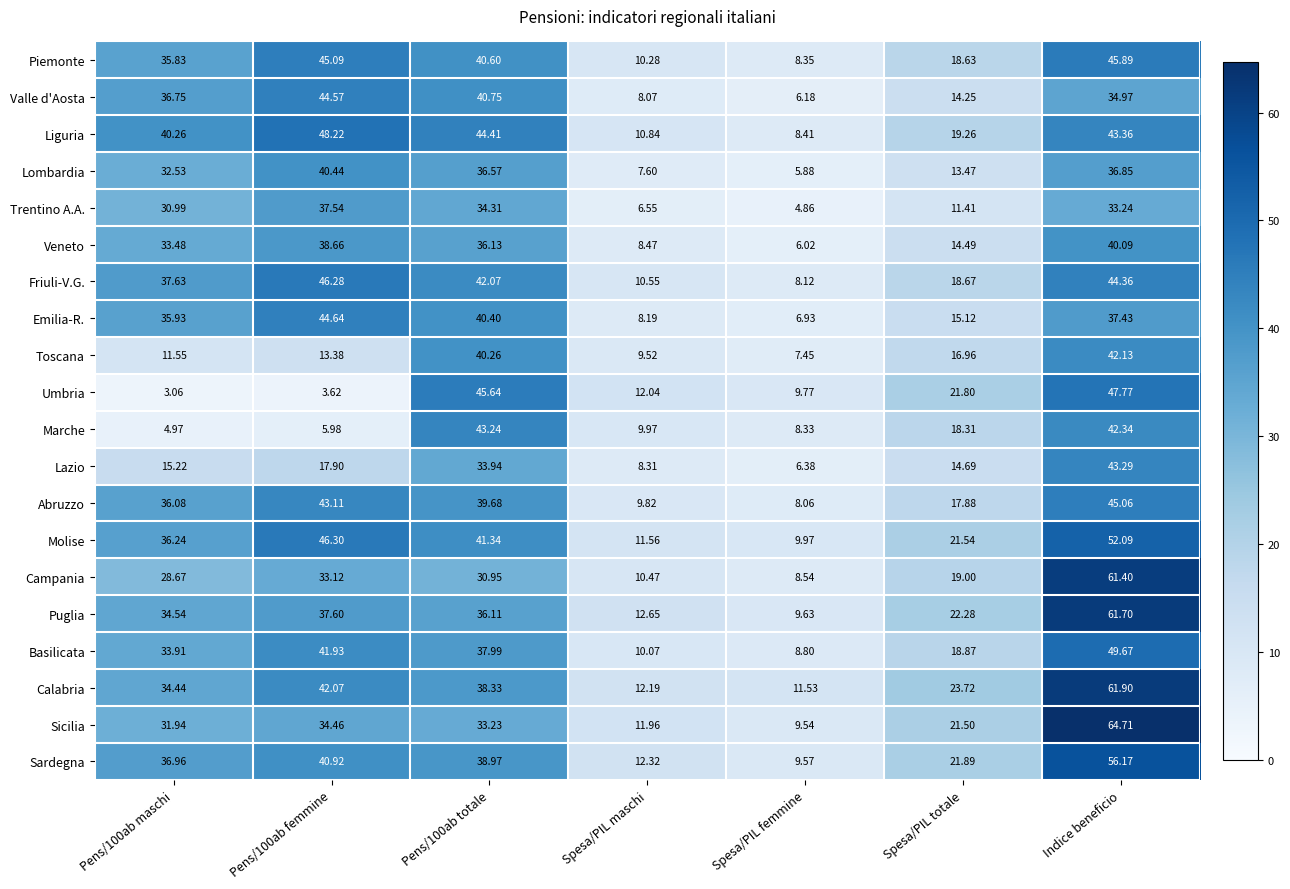

Which series changed the most between Pens/100ab maschi and Spesa/PIL femmine?

Liguria